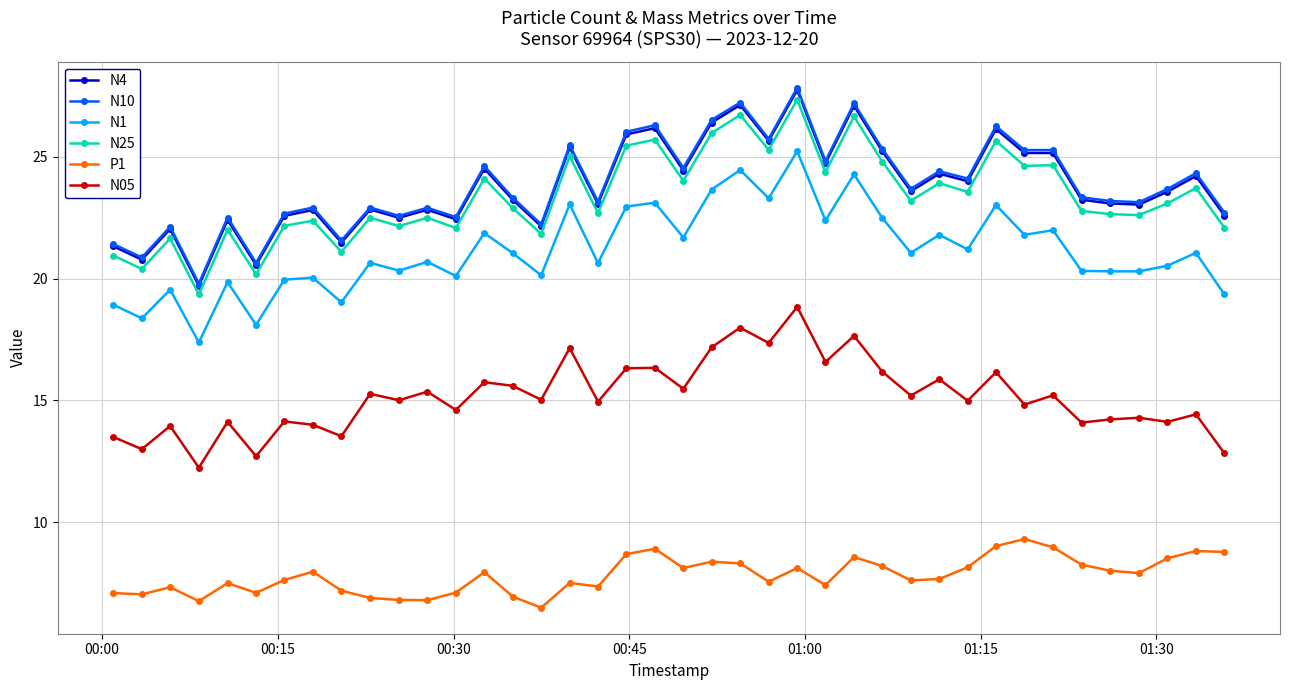

True or false: P1 and N10 cross at least once.

False